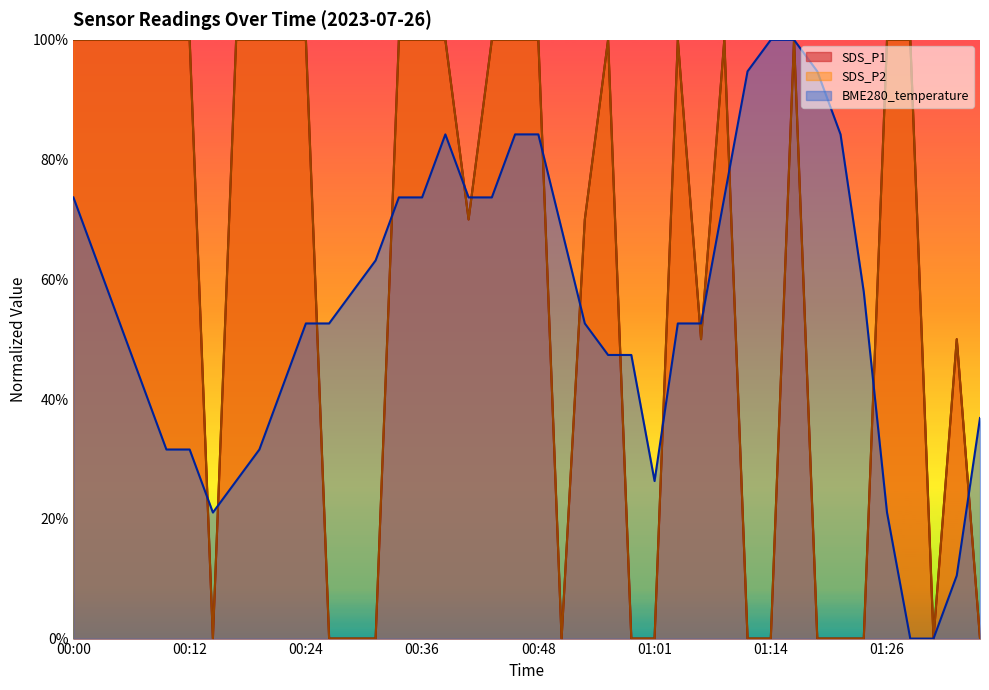

What is the difference between the highest and lowest values at 00:46?

0.2